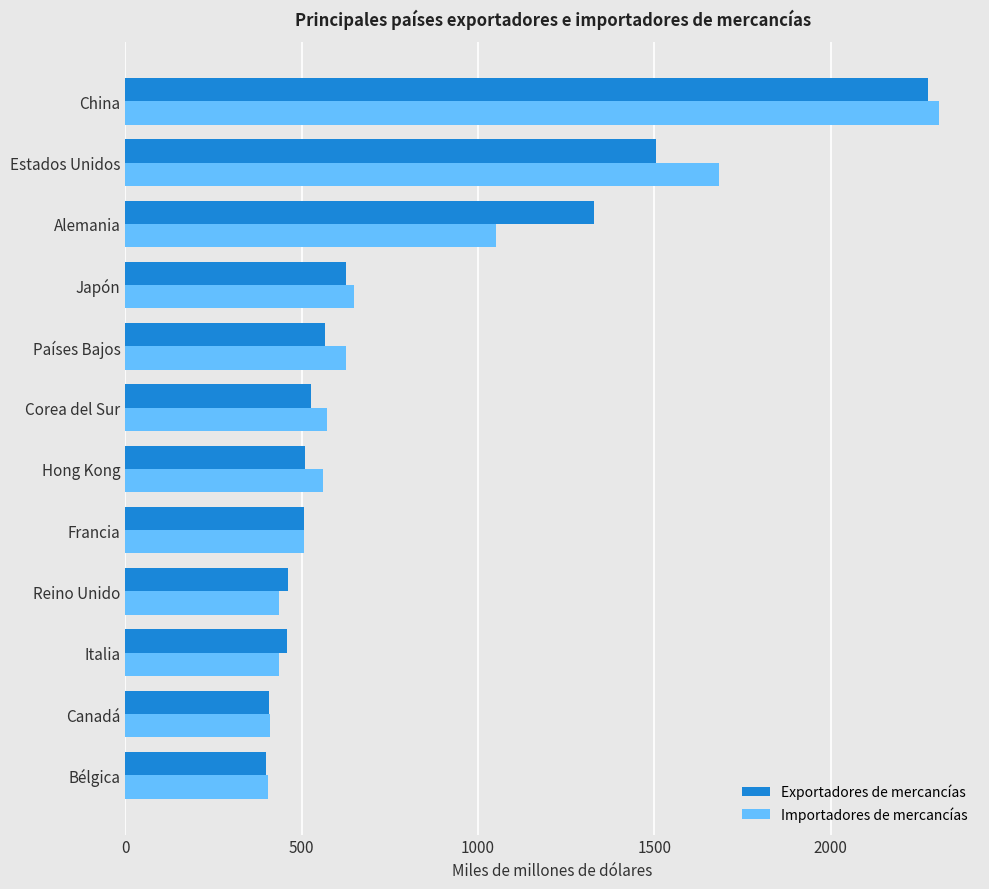

What is the average value of the Importadores de mercancías series?

803.3